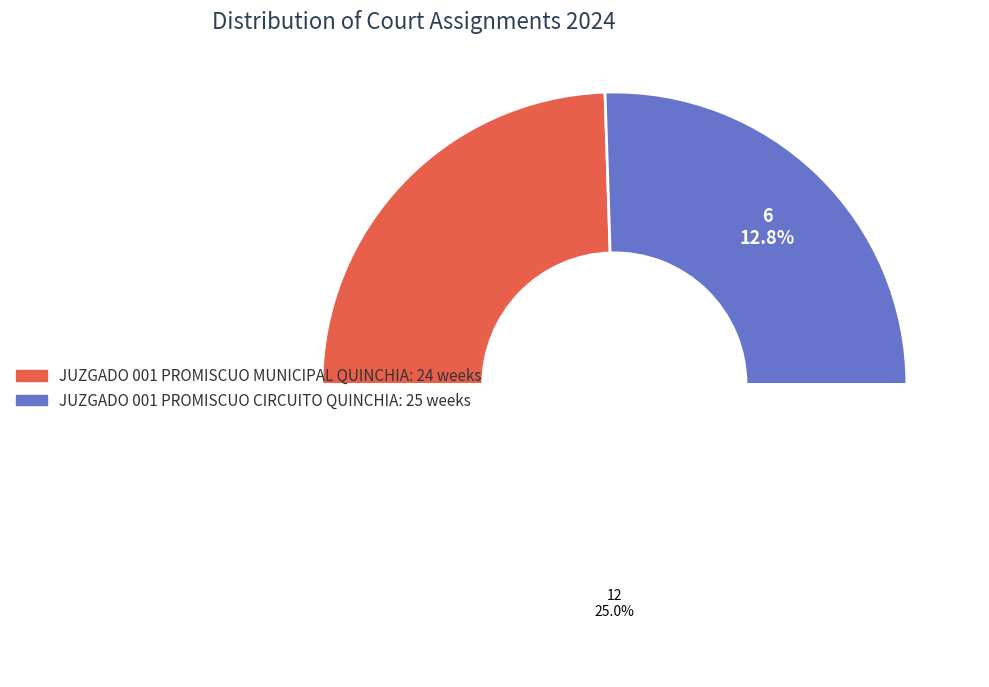

How many slices are in this pie chart?

2